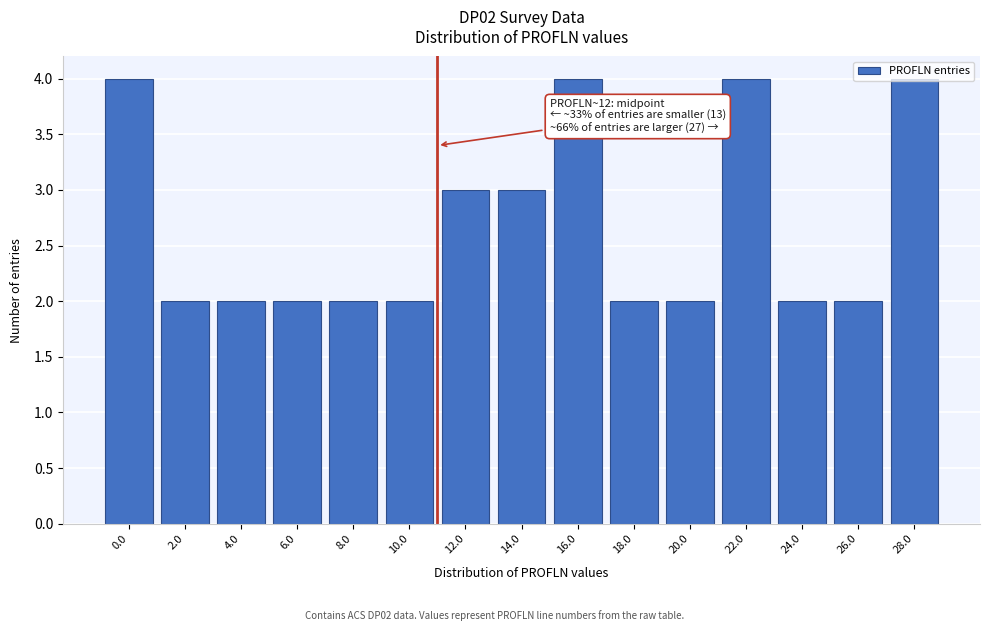

What is the label of the 15th bar from the left?

28.0